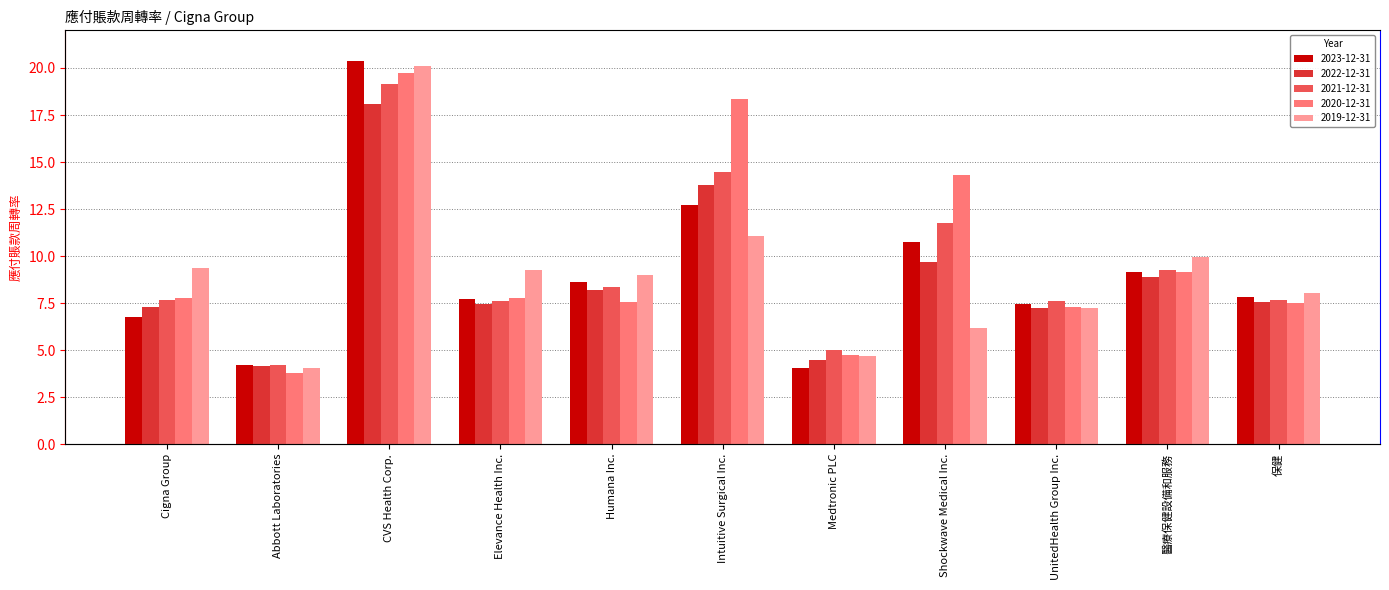

How many series are shown in this chart?

5